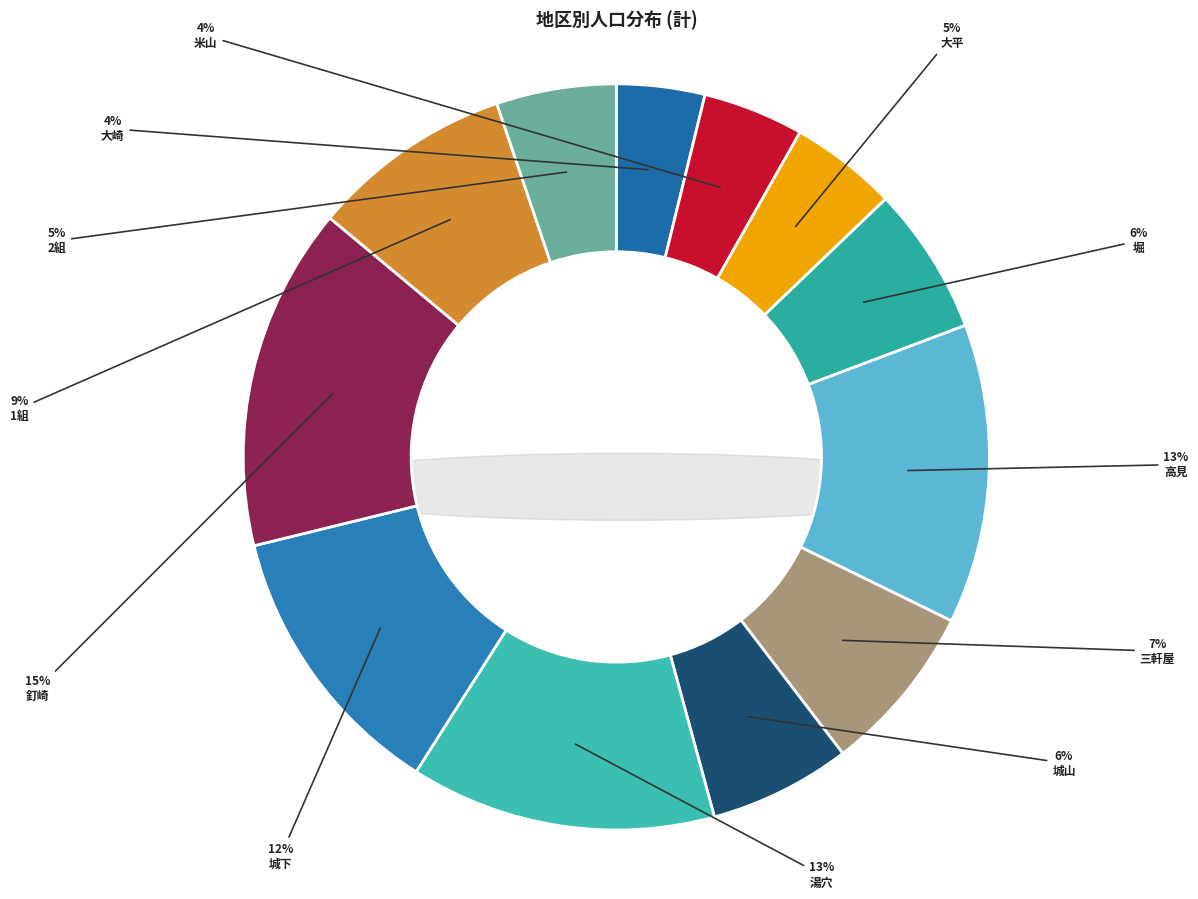

What is the ratio of the value at 城山 to the value at 大平?

1.3